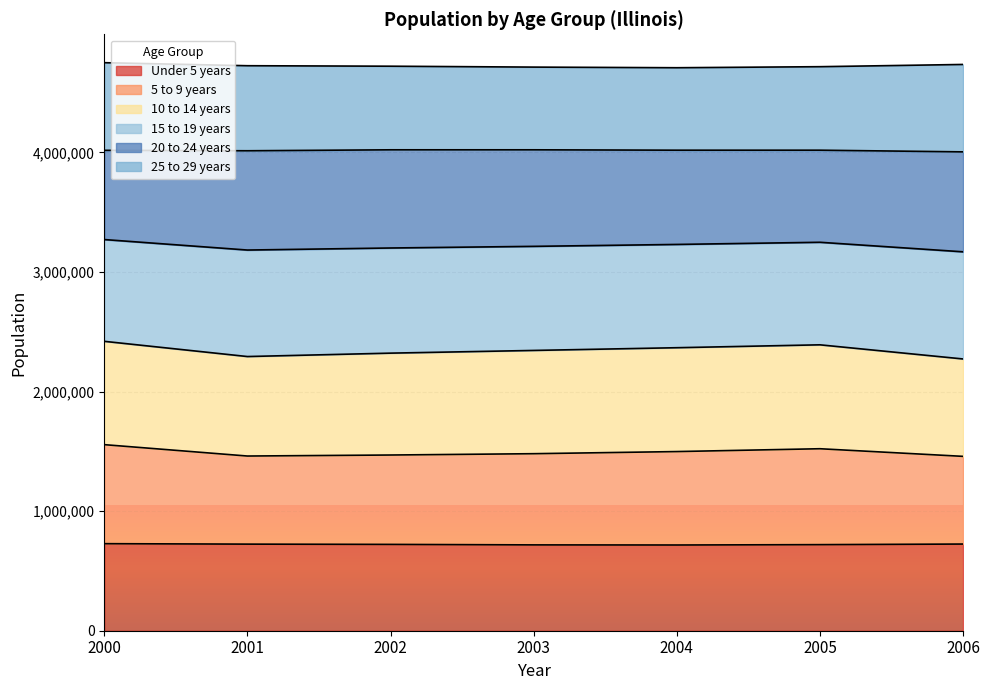

Between 2001 and 2005, which is larger?

2001